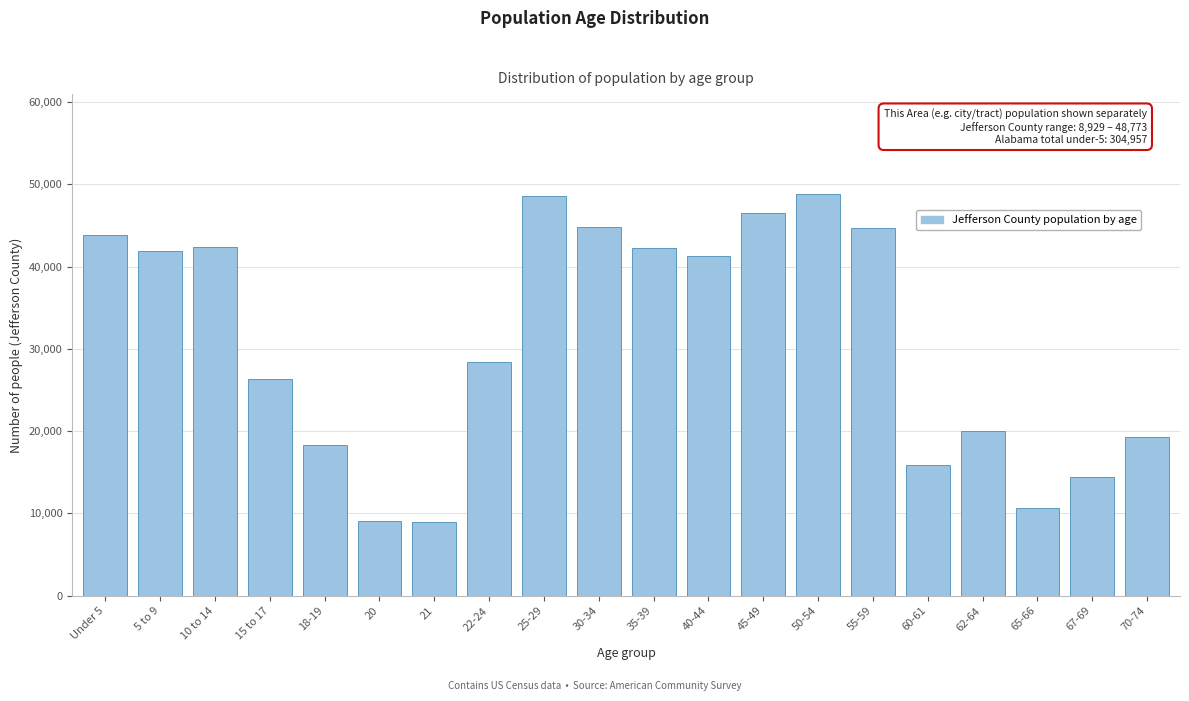

What is the value of the 17th bar from the left?

20074